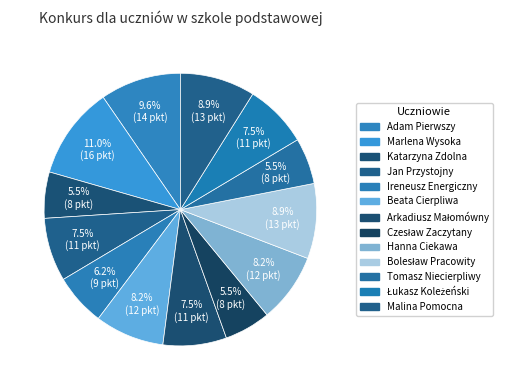

Approximately how many times larger is the value at Bolesław Pracowity compared to Hanna Ciekawa?

1.1